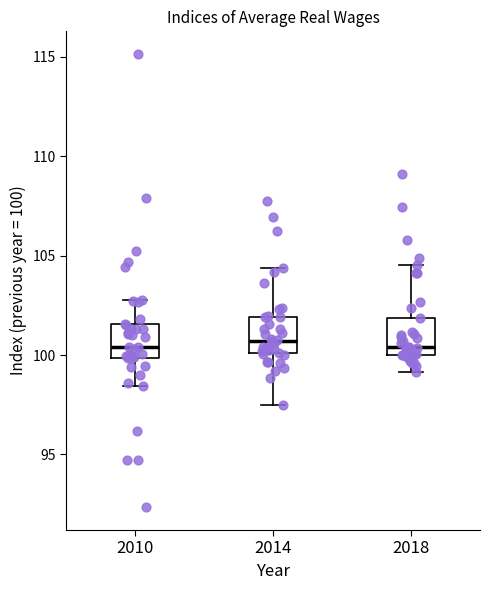

Reading left to right, transcribe this box plot: for each box, give where its median line is, the range the box spans, and where its two whiskers end, as read against the y-axis. The values are not printed on the chart, so give them approximately, as read against the axis.

2010: median 100.5, box 100.0 to 101.5, whiskers 98.5 to 103.0
2014: median 100.5, box 100.0 to 102.0, whiskers 97.5 to 104.5
2018: median 100.5, box 100.0 to 102.0, whiskers 99.0 to 104.5